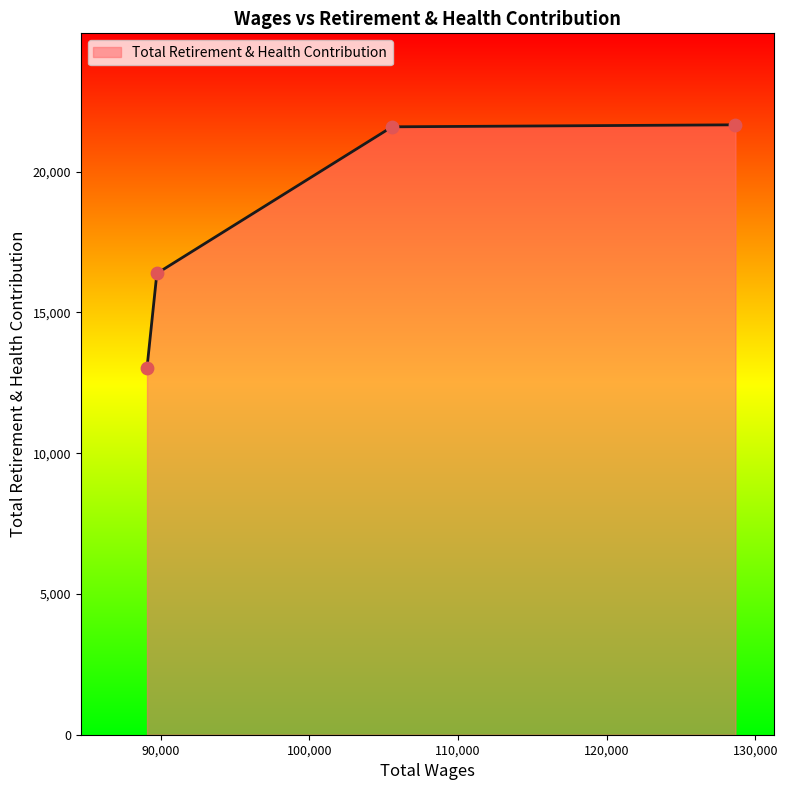

True or false: the data has more than 2 interior local peaks.

False